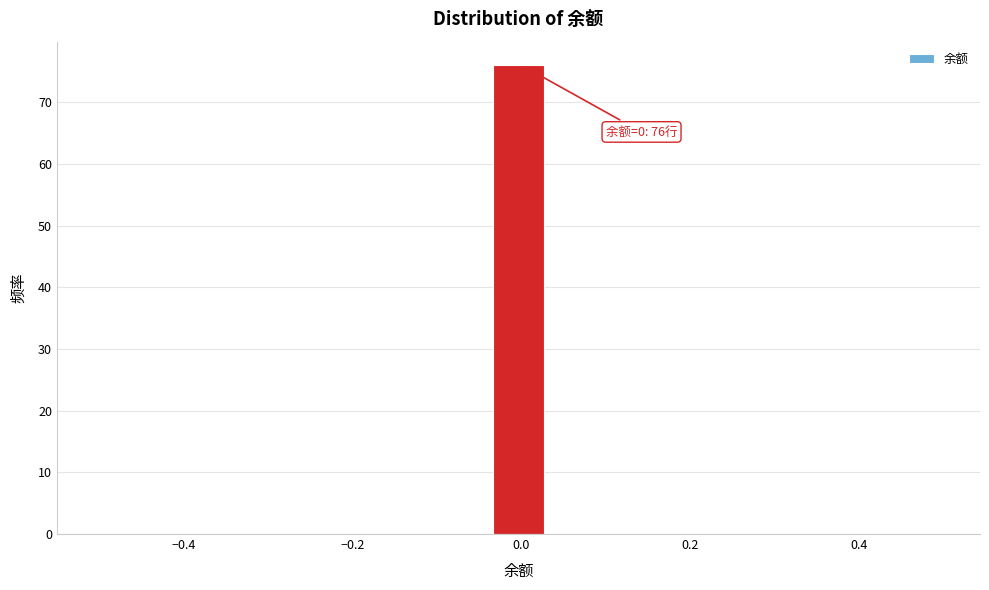

Read against the x-axis, roughly where is the centre of the tallest bar?

0.00